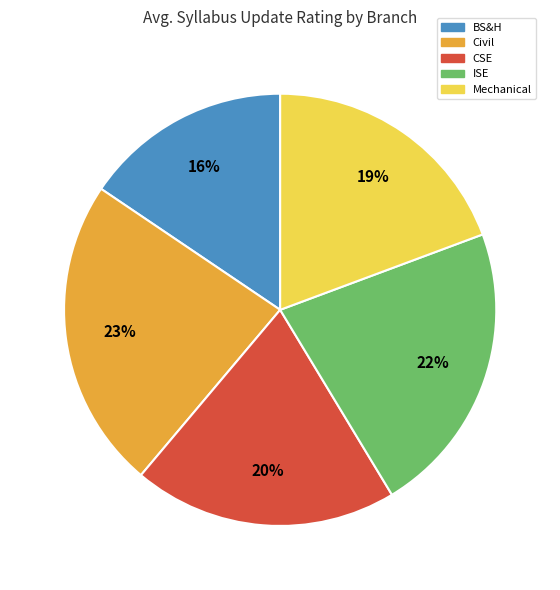

To the nearest percent, what is the average slice percentage?

20%